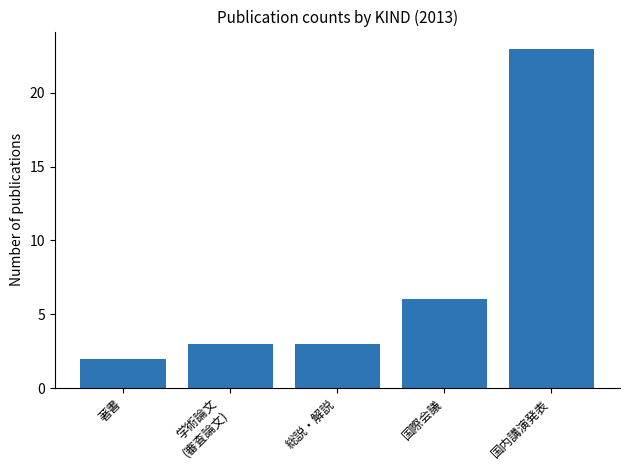

At which label is the value closest to 12?

国際会議